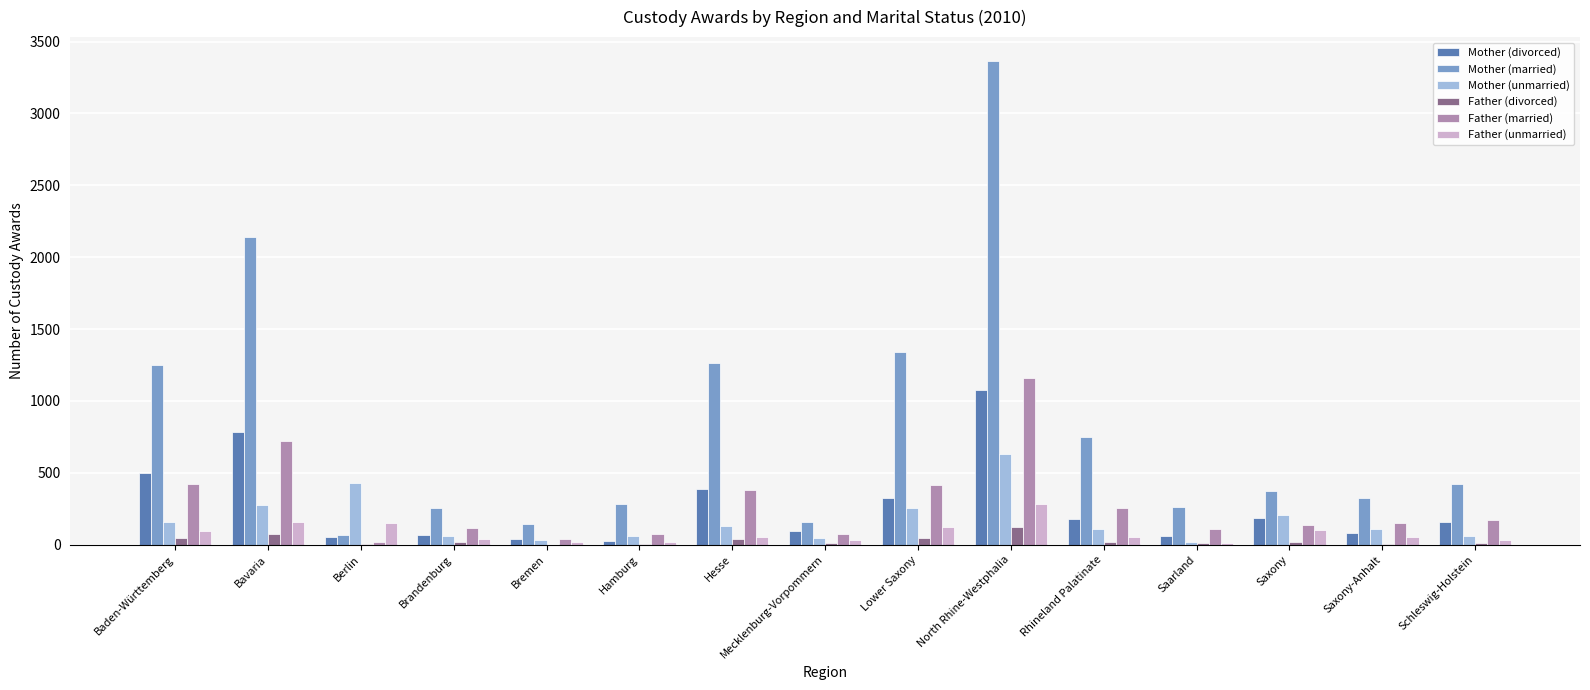

Which series changed the most between Bavaria and Rhineland Palatinate?

Mother (married)